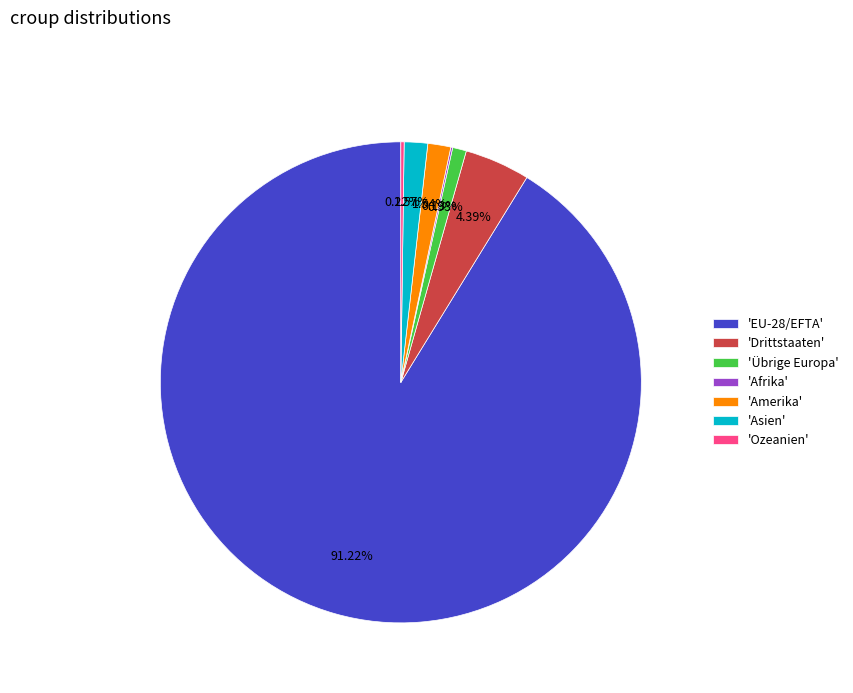

Do 'Übrige Europa' and 'EU-28/EFTA' together represent more than half of the pie?

Yes